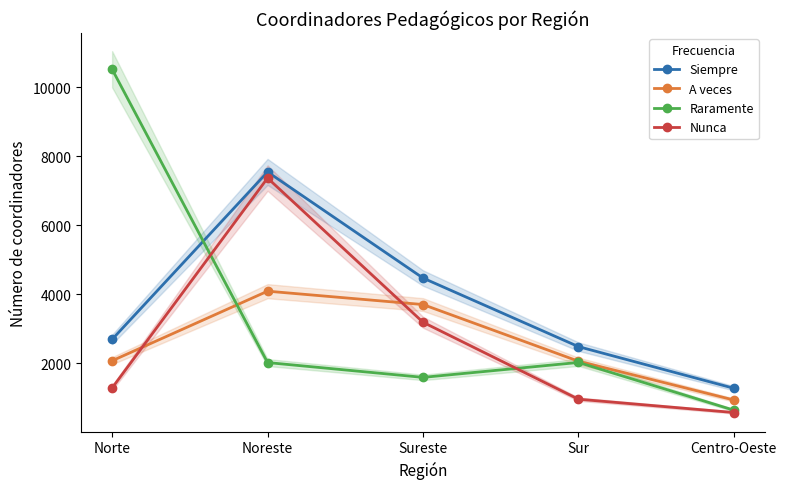

Which series has the widest spread of values?

Raramente